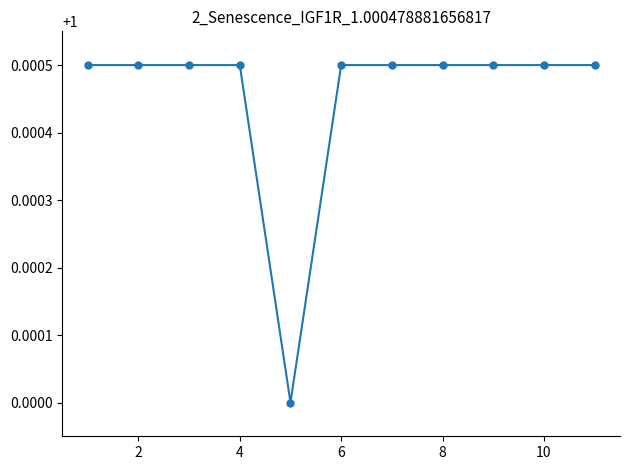

What is the sum of all values?

11.0